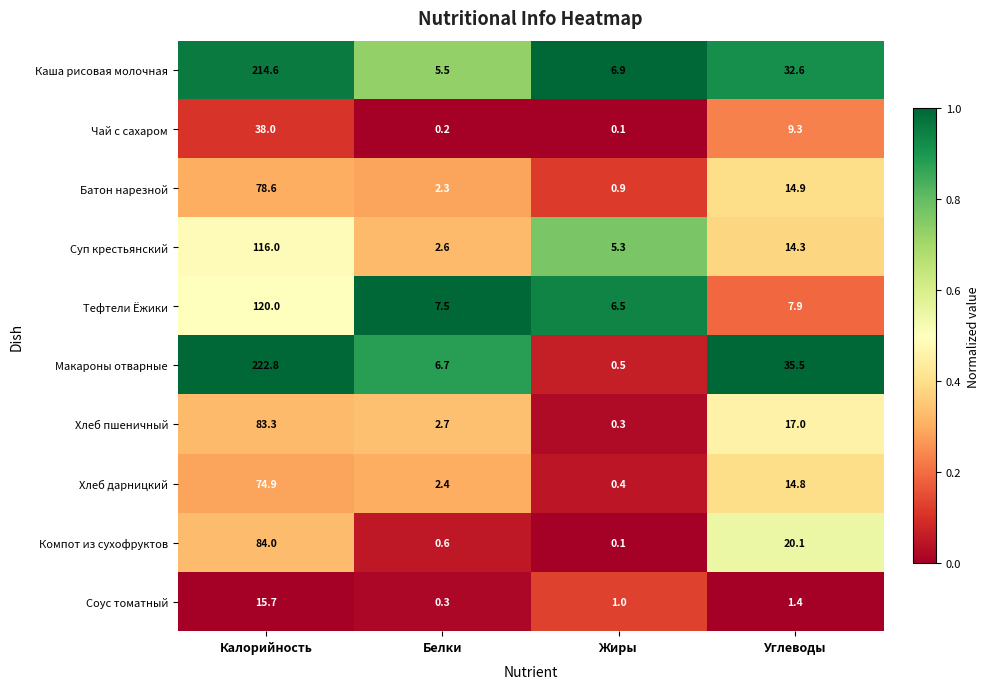

Count the number of data series in this chart.

10